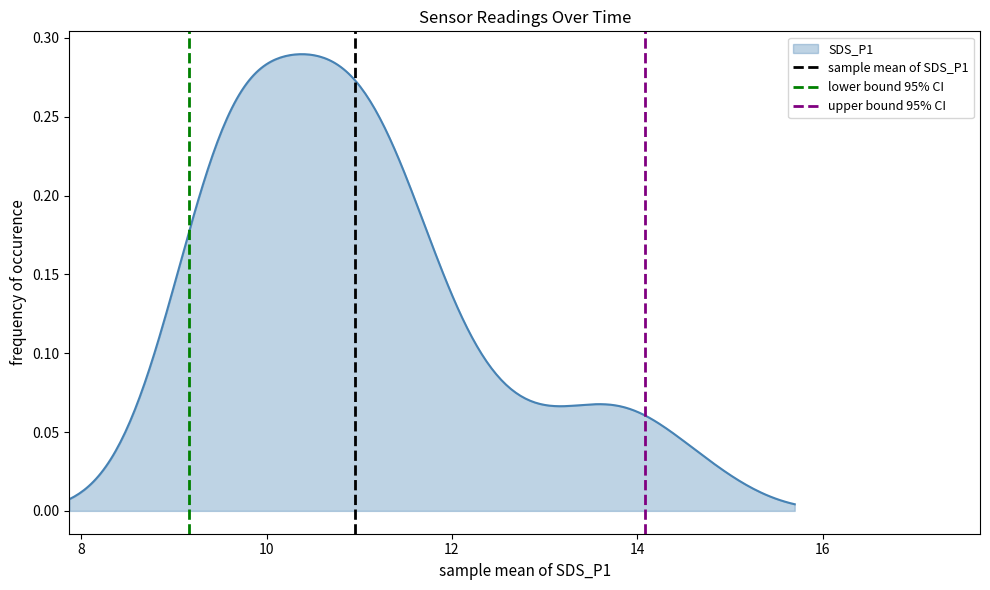

Does the chart display data point markers on the line(s)?

No